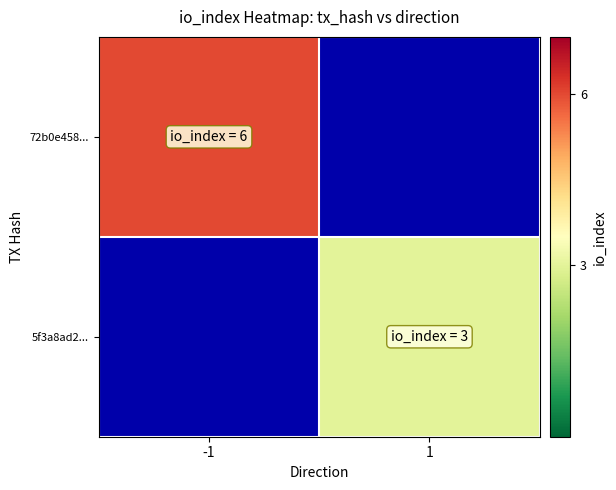

The value of 72b0e458... at -1 is 6.0. True or false?

True